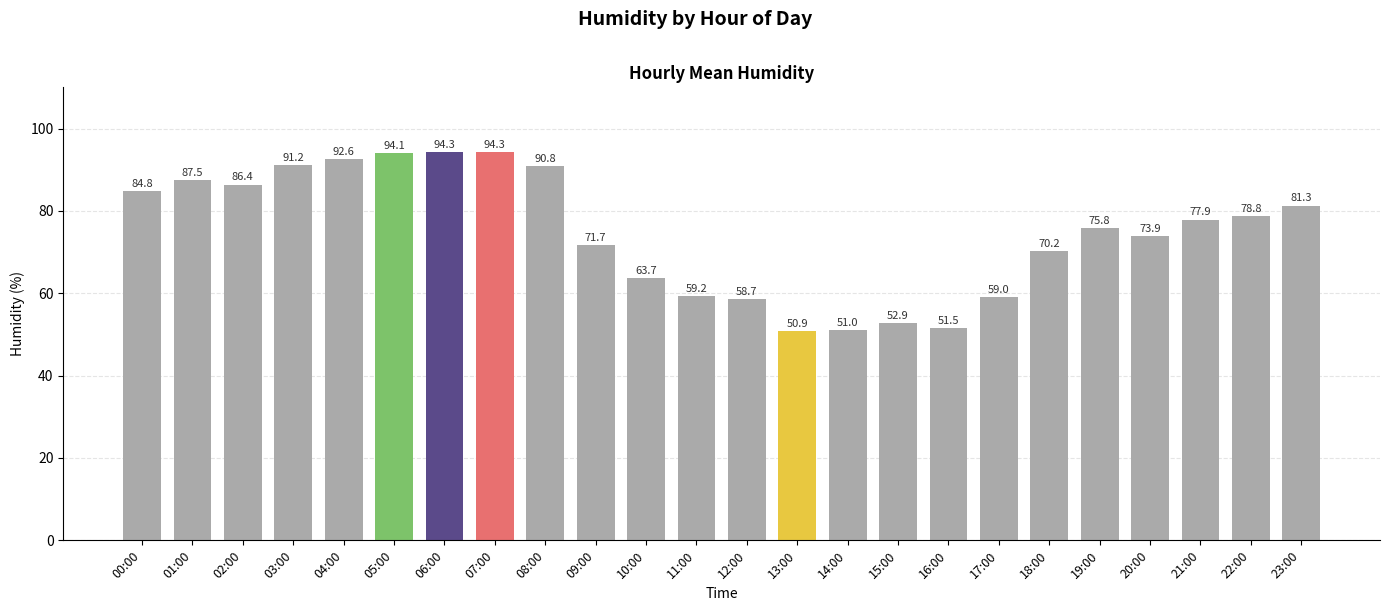

What is the label of the 15th bar from the left?

14:00